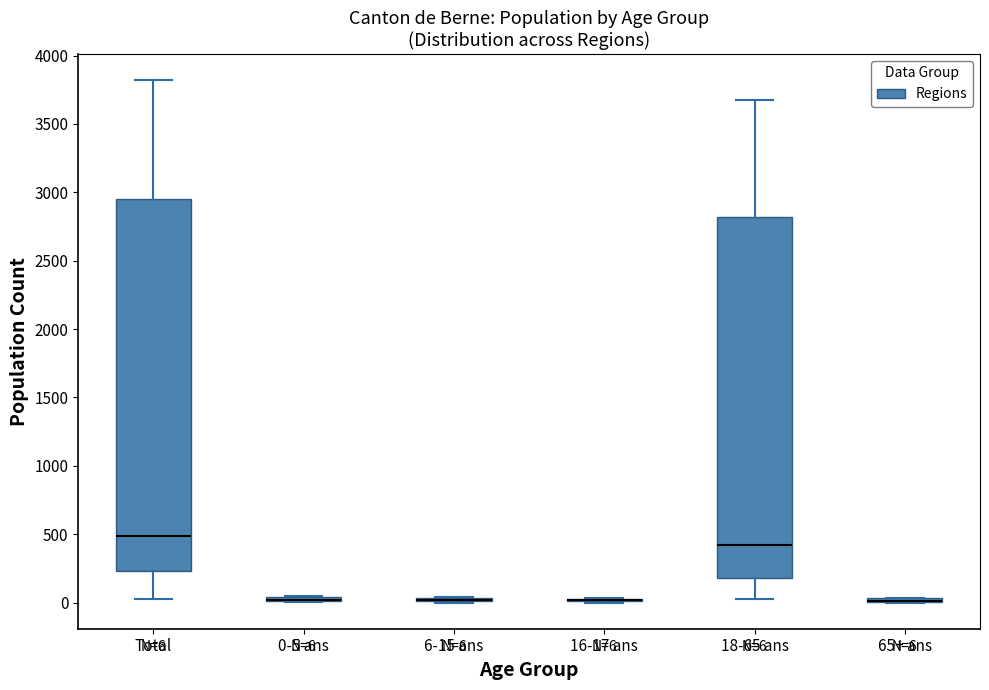

Which box is the tallest, from its lower edge to its upper edge?

Total